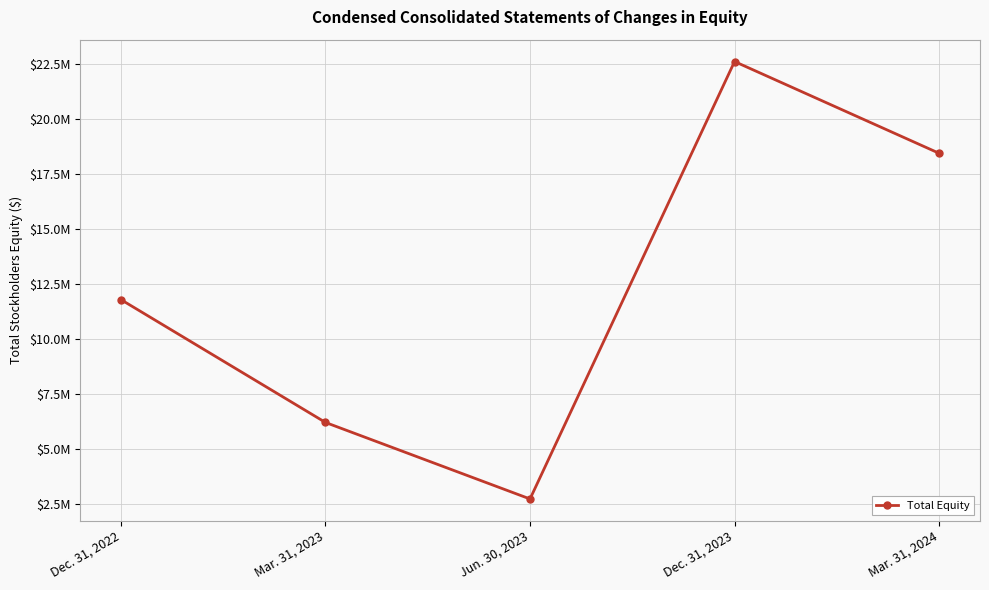

Is this an area chart (filled region under the line)?

No